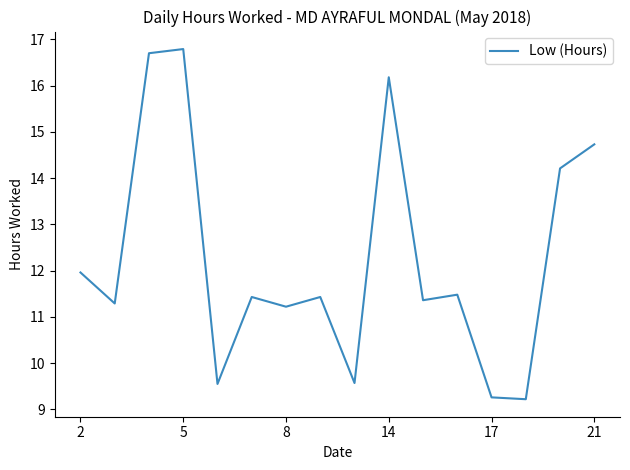

What is the minimum value shown in the chart?

9.2